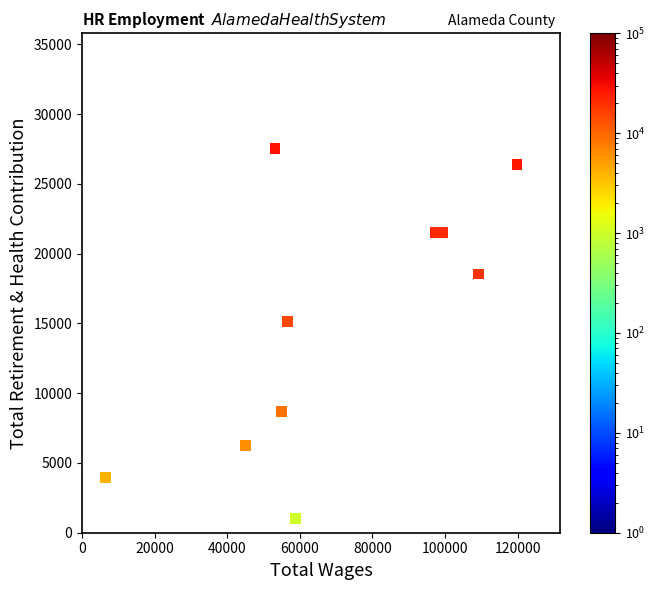

What is the range of X values (max minus min)?

113304